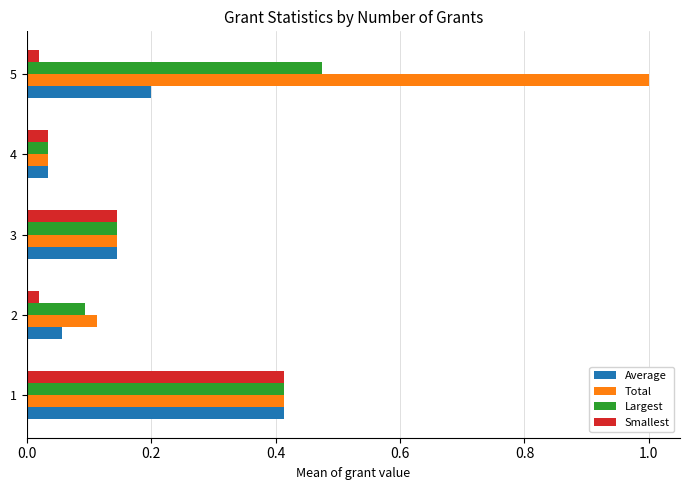

Which category has the lowest value in the Average series?

4